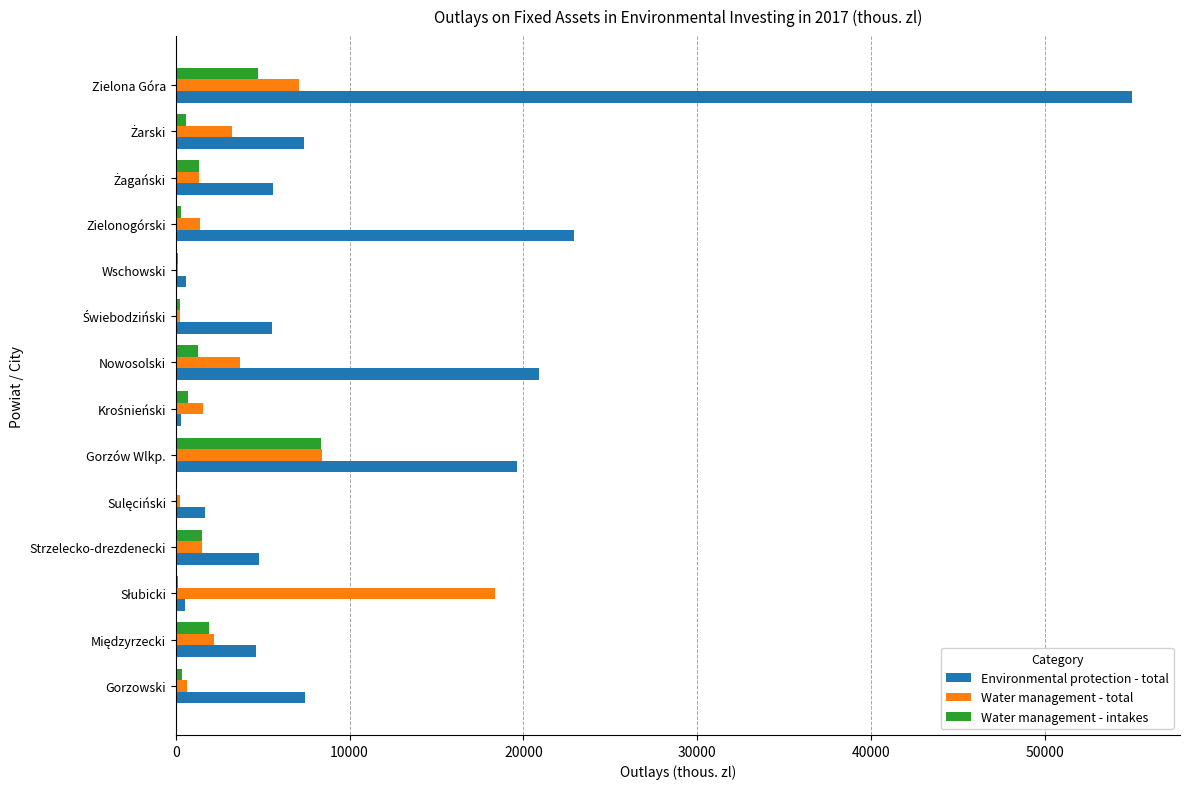

At which label is Environmental protection - total closest to 27656?

Zielonogórski